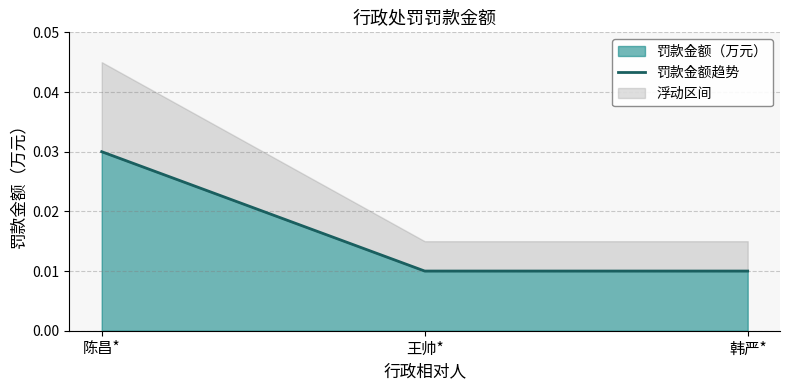

How many 罚款金额（万元） values are between 0 and 1?

3